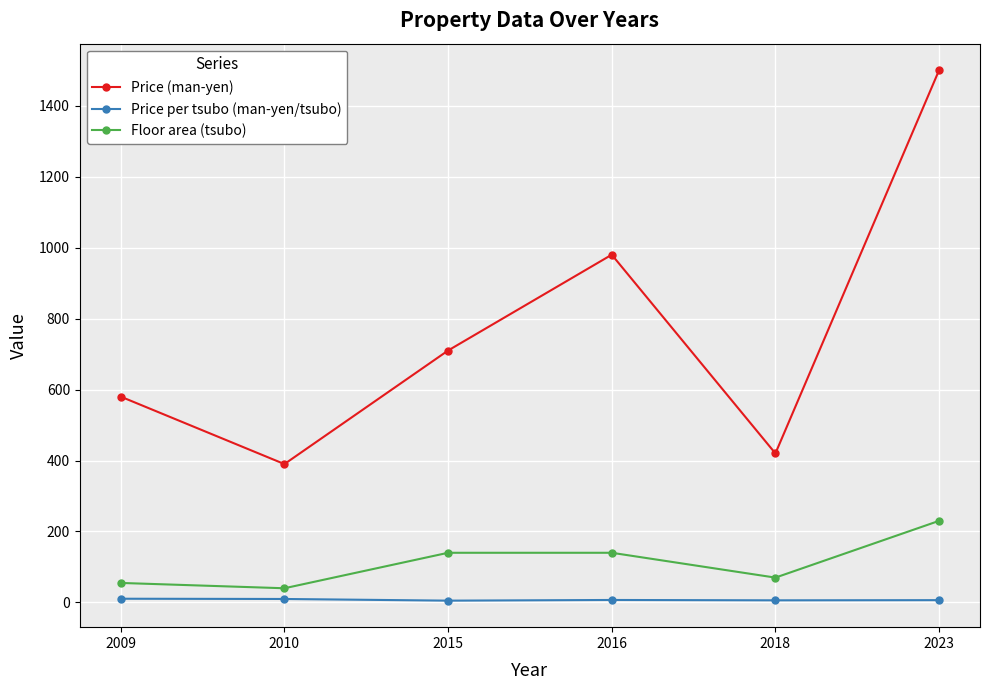

Is it true that Price (man-yen) equals 980.0 at 2016?

True